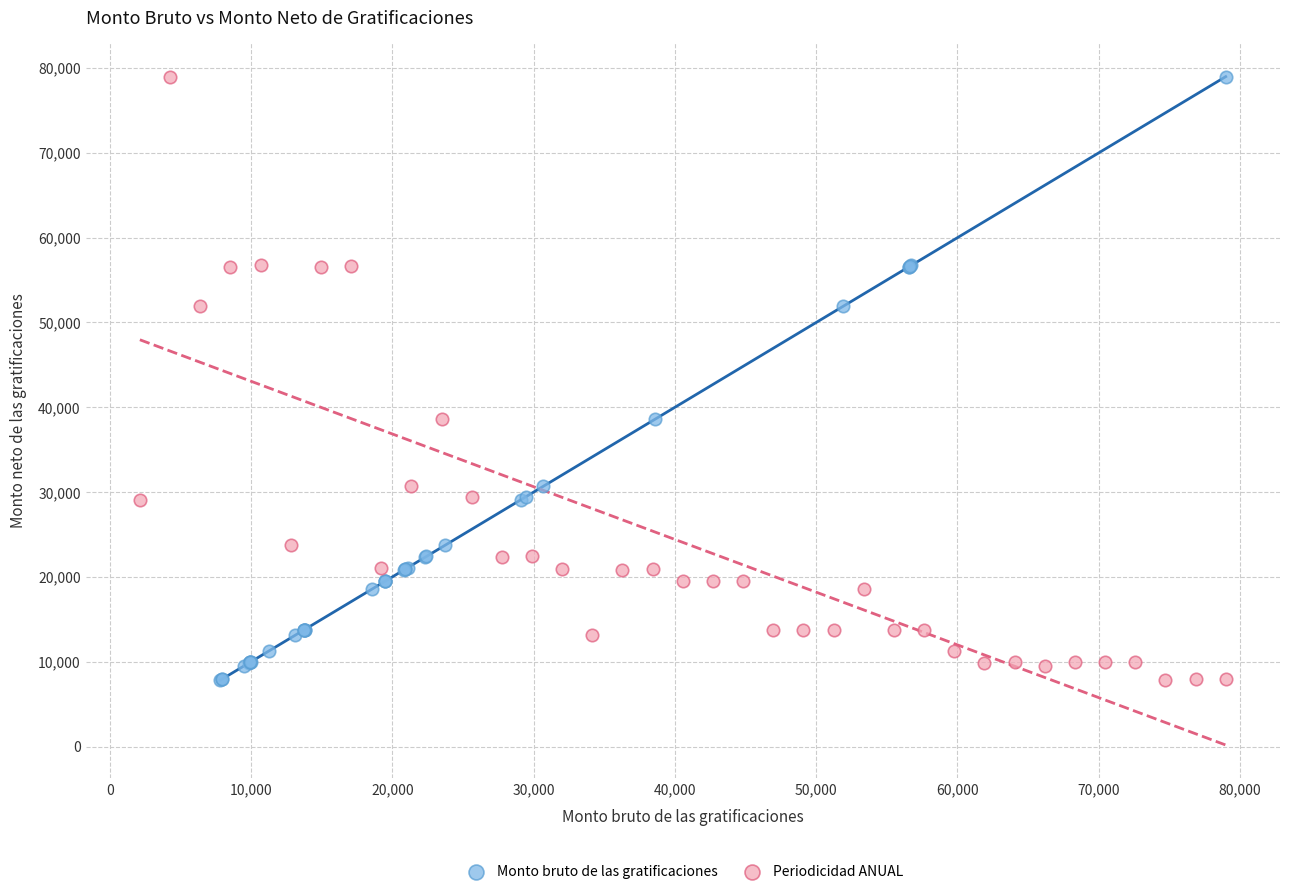

What are all the series names shown in the legend?

Monto bruto de las gratificaciones, Periodicidad ANUAL